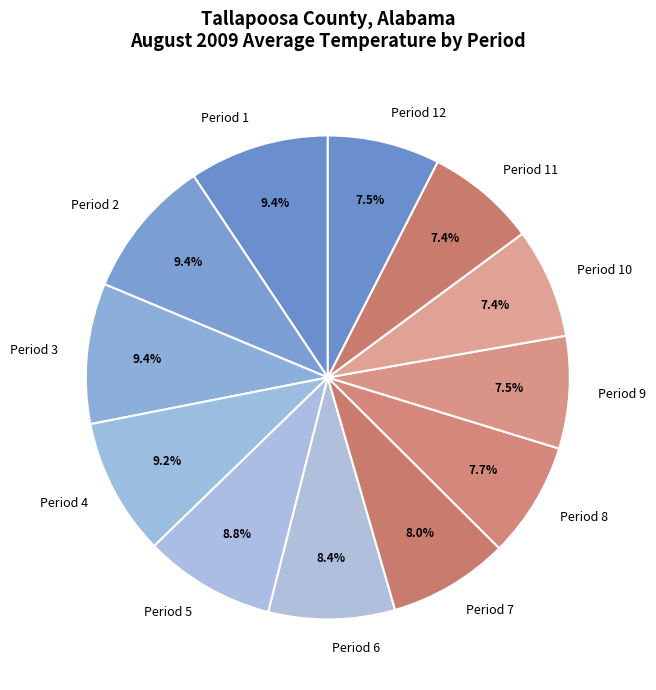

Does Period 9 account for over 50% of the chart?

No